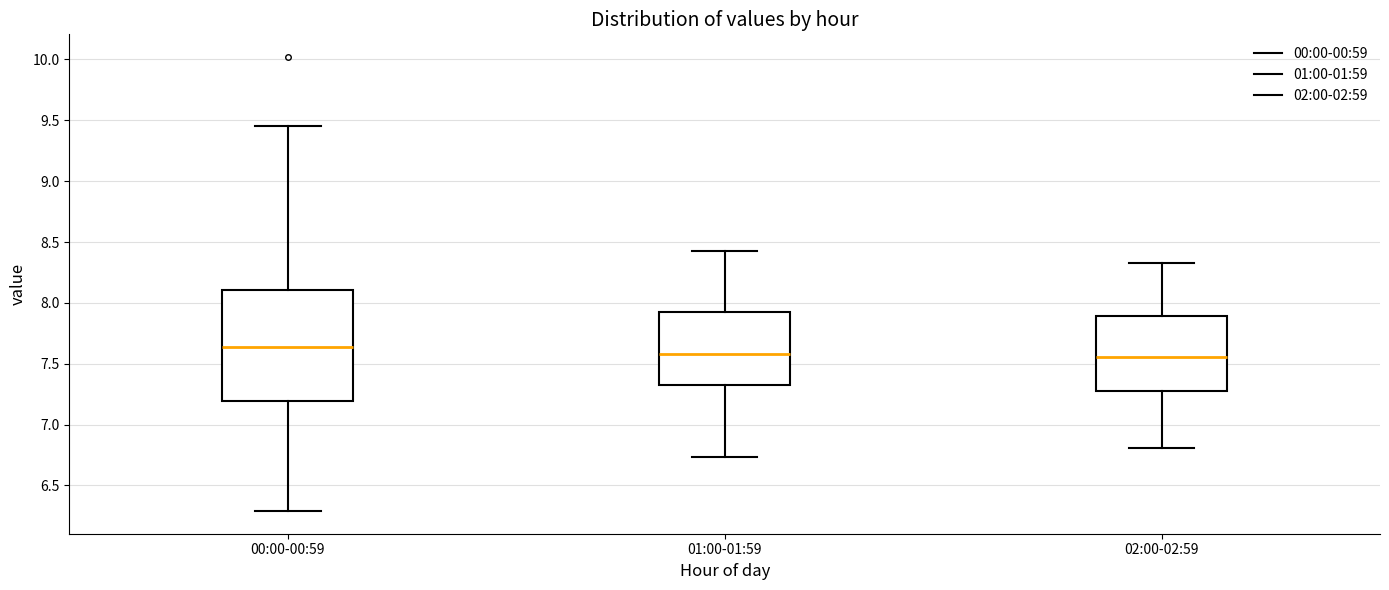

Which box has the highest median line?

00:00-00:59